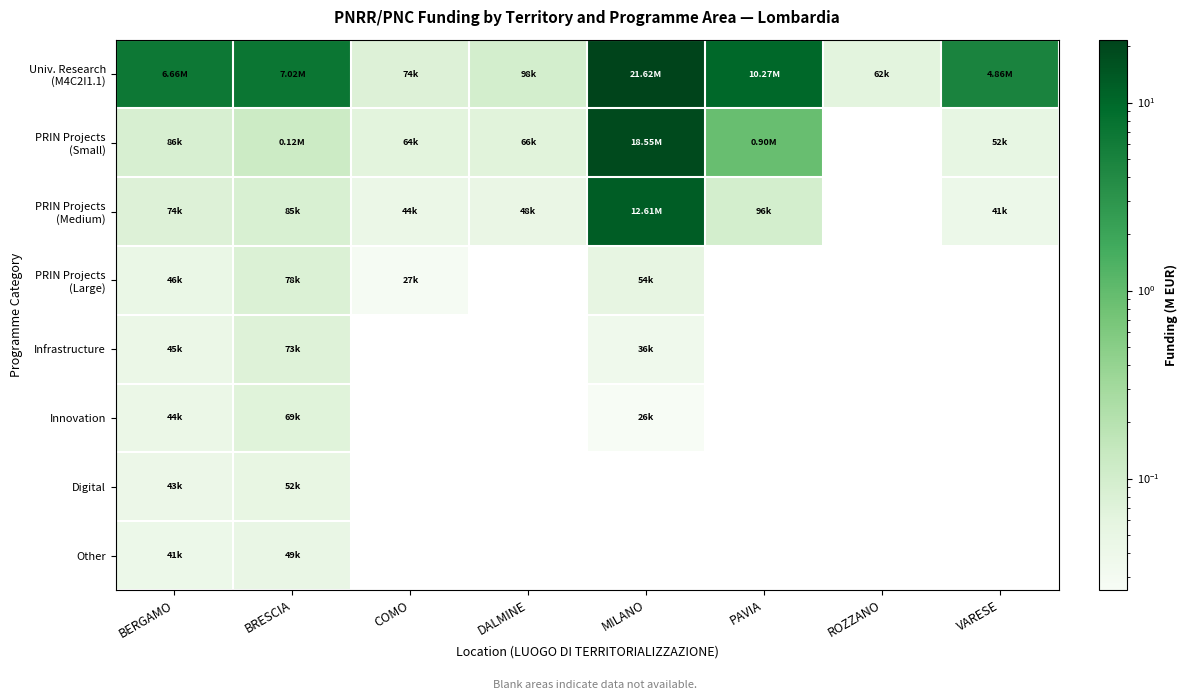

Between ROZZANO and BRESCIA, which is larger?

BRESCIA